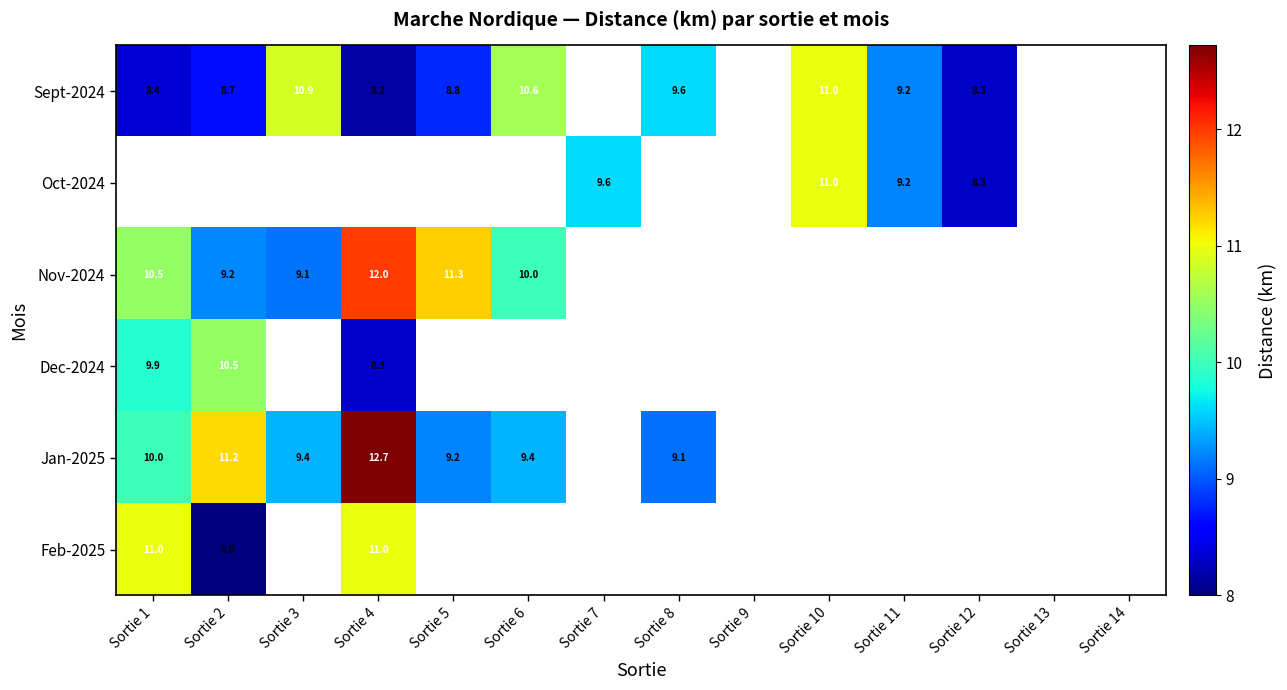

At how many categories does at least one series exceed 11?

3